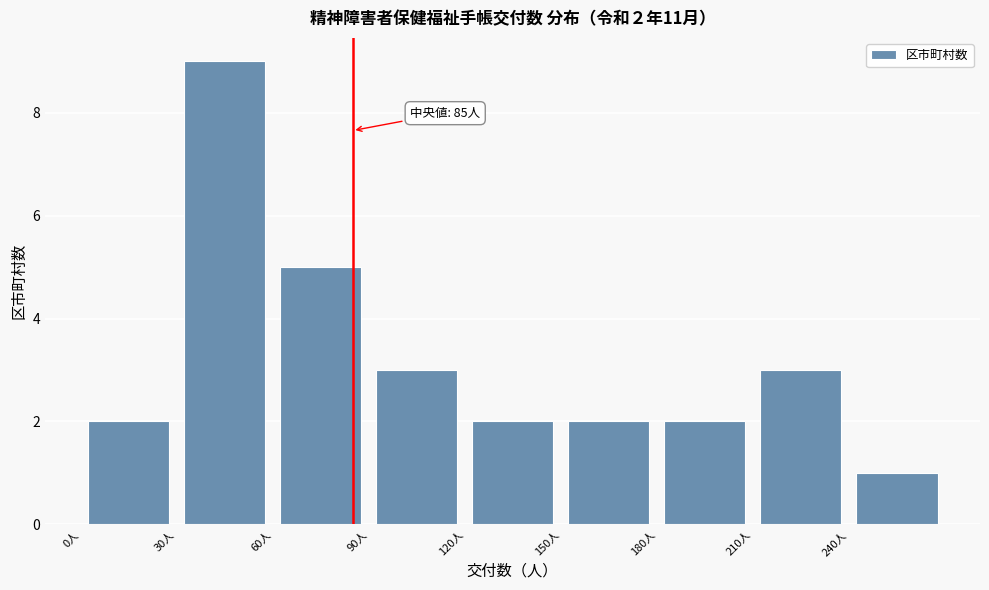

Over which range of the x-axis is the bar tallest?

30 to 60